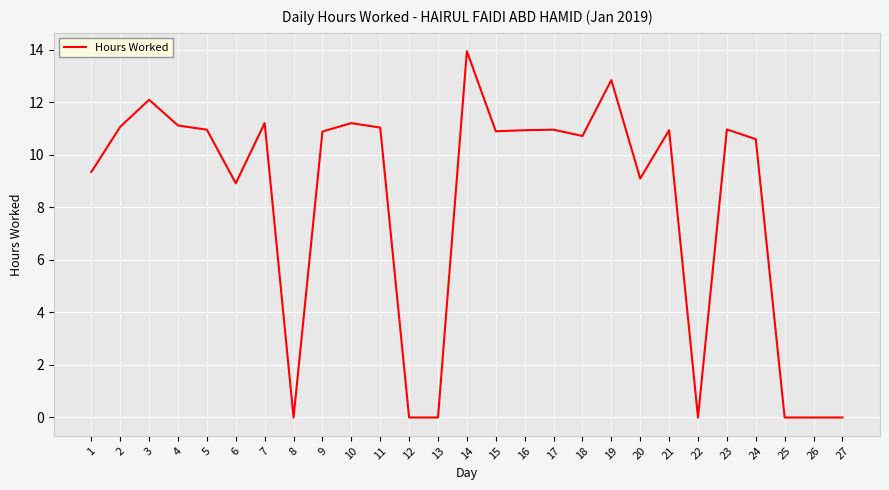

The chart shows a value of 12.8 at 19. True or false?

True